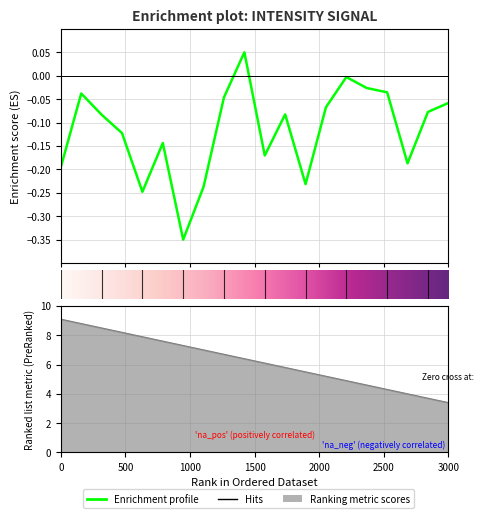

Is it true that the value at 13 is -0.0?

False